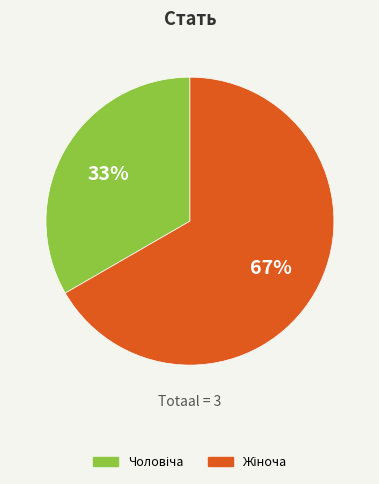

Does any single category account for the majority?

Yes